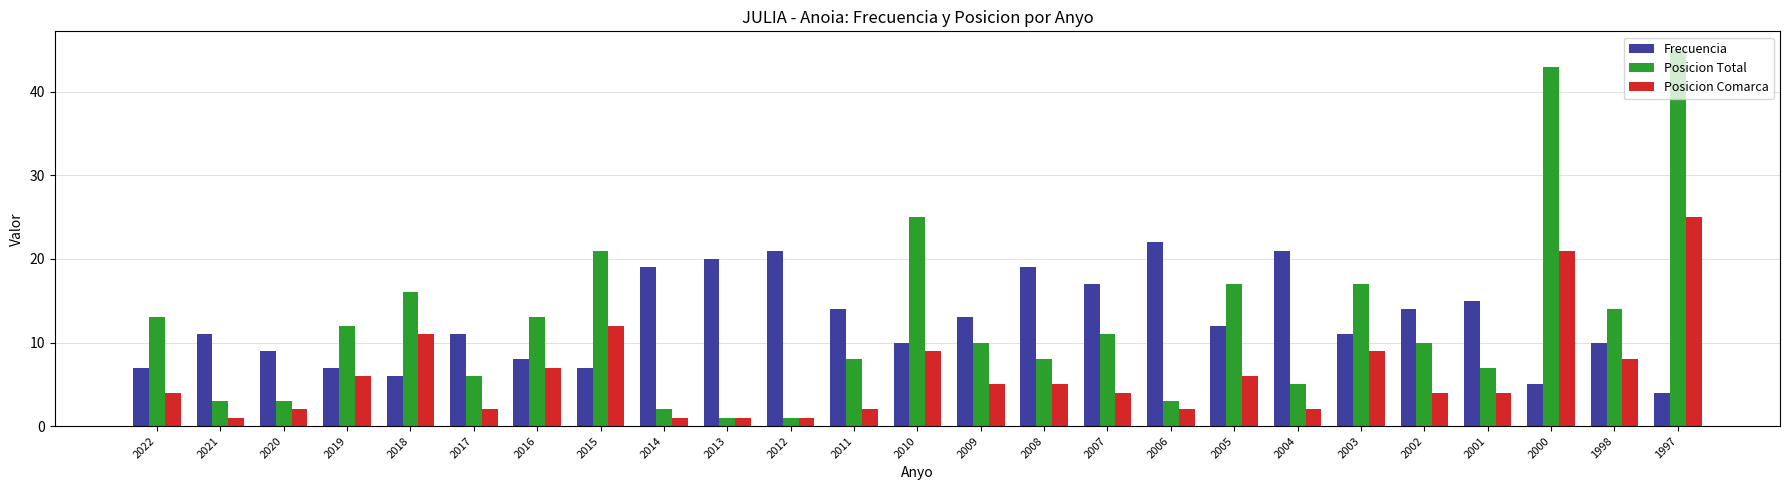

True or false: Posicion Total has a value of 17 at 2003.

True